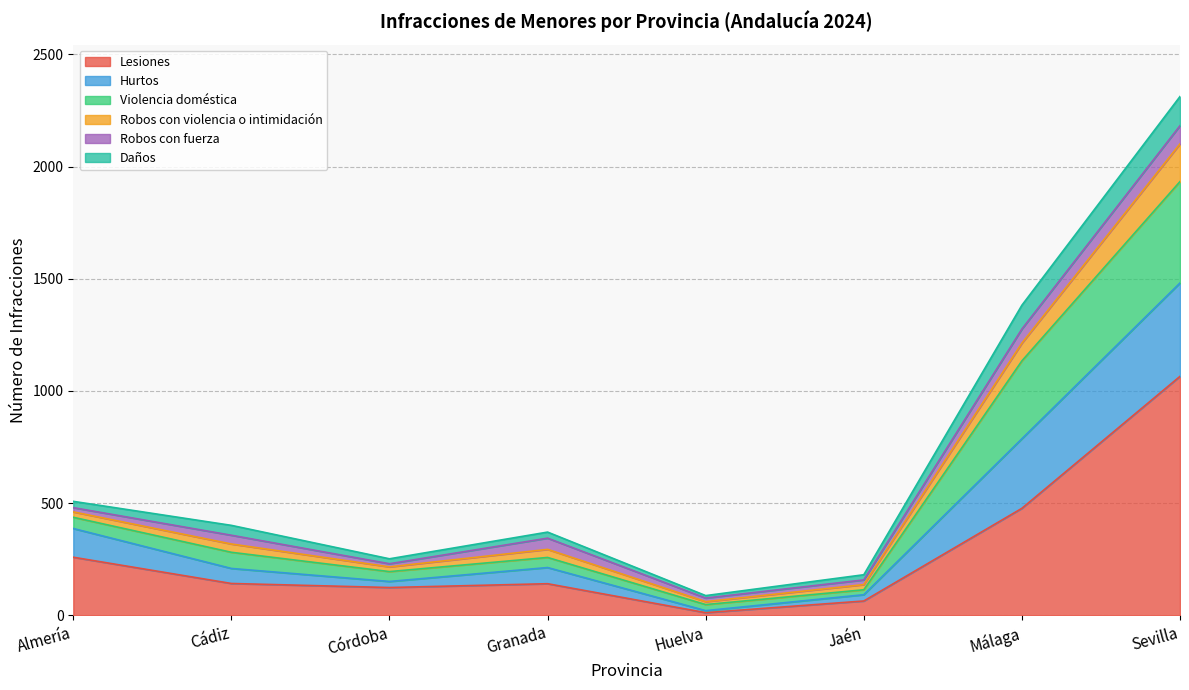

Which category has the lowest value in the Lesiones series?

Huelva